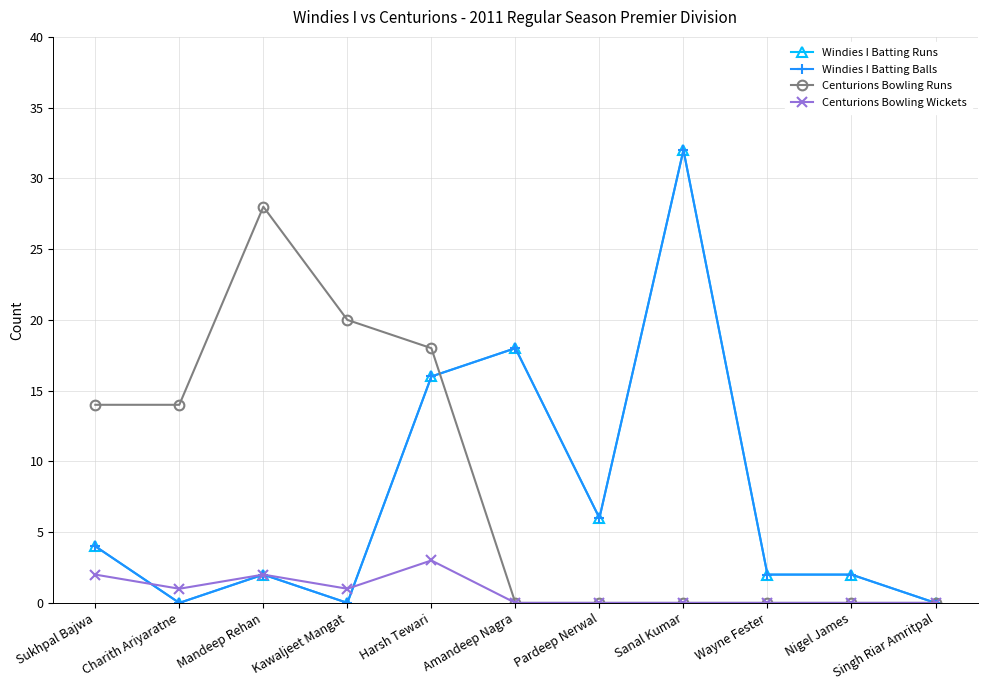

What is the approximate value of Centurions Bowling Runs at Sukhpal Bajwa, to the nearest 5?

15